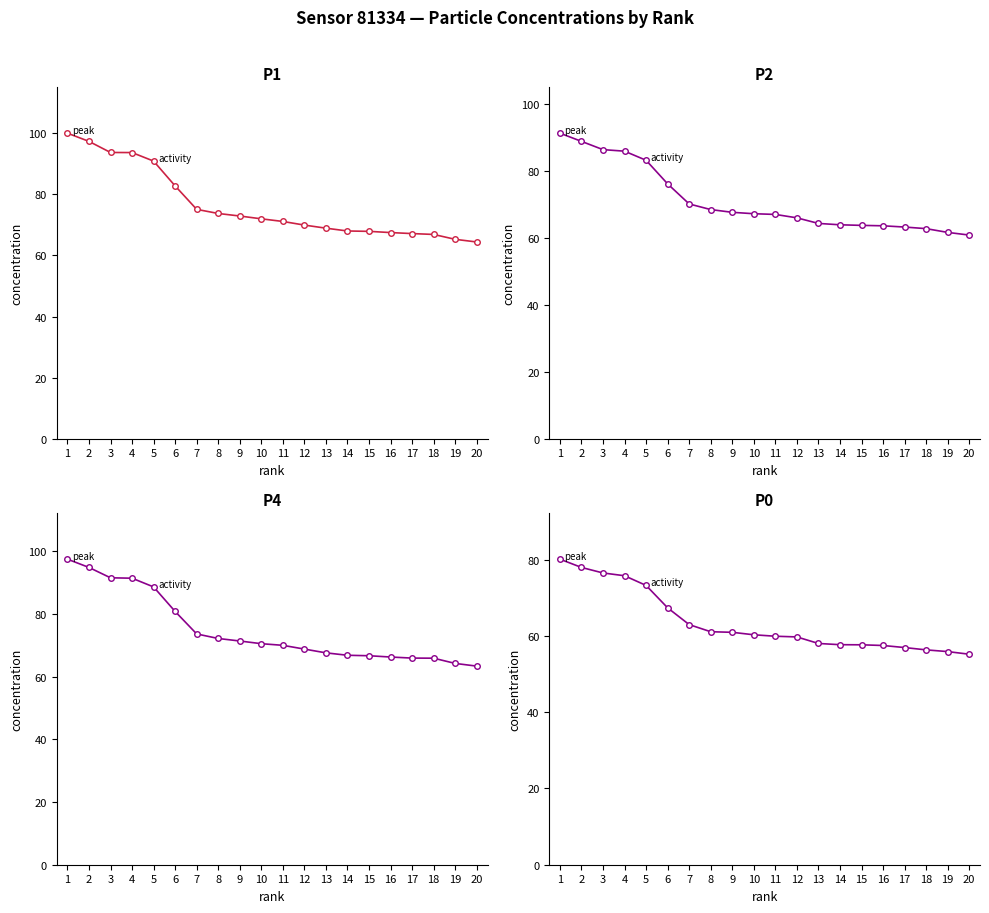

The value of P1 at 2 is 142.6. True or false?

False